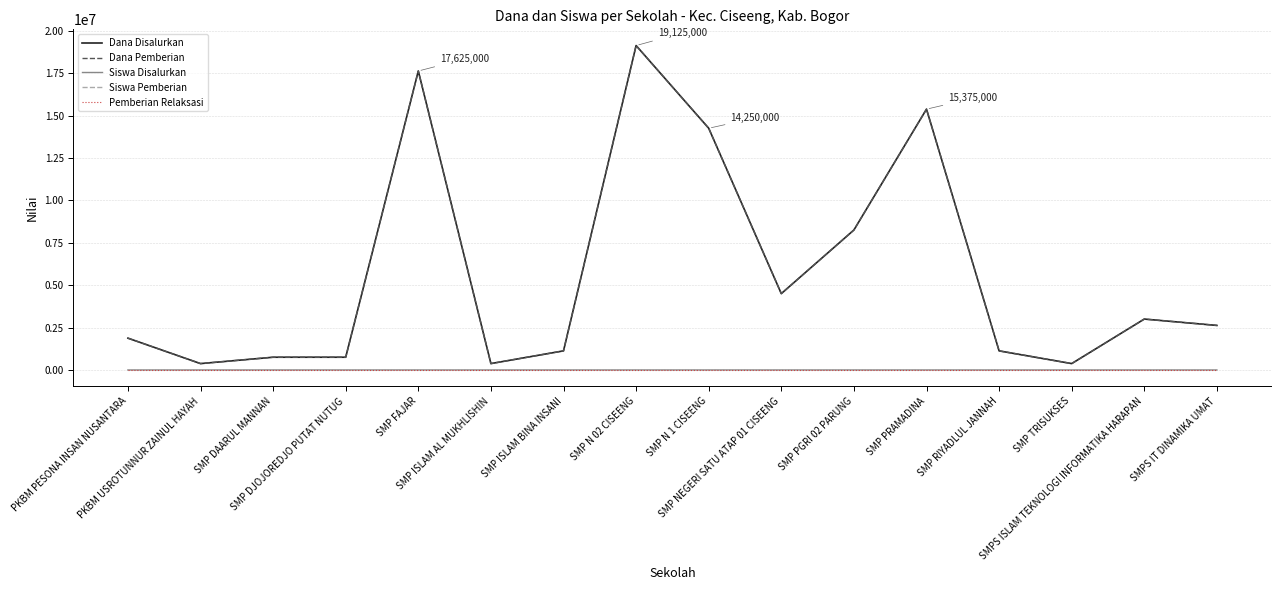

Does the chart display data point markers on the line(s)?

No